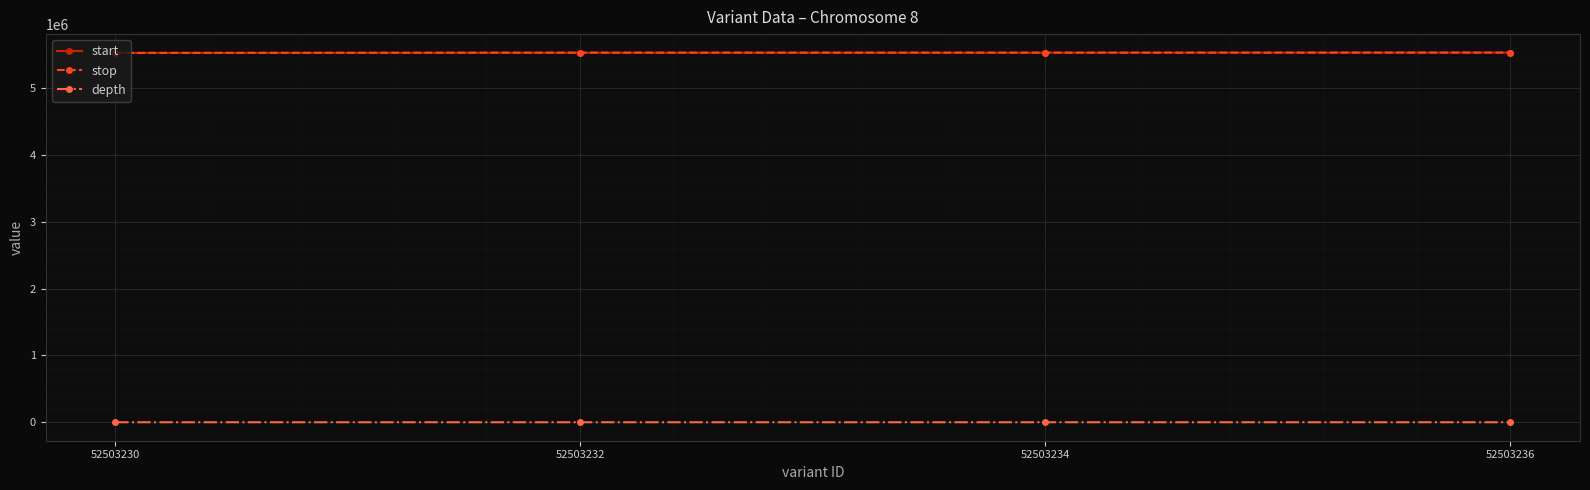

Does the chart have visible grid lines?

Yes